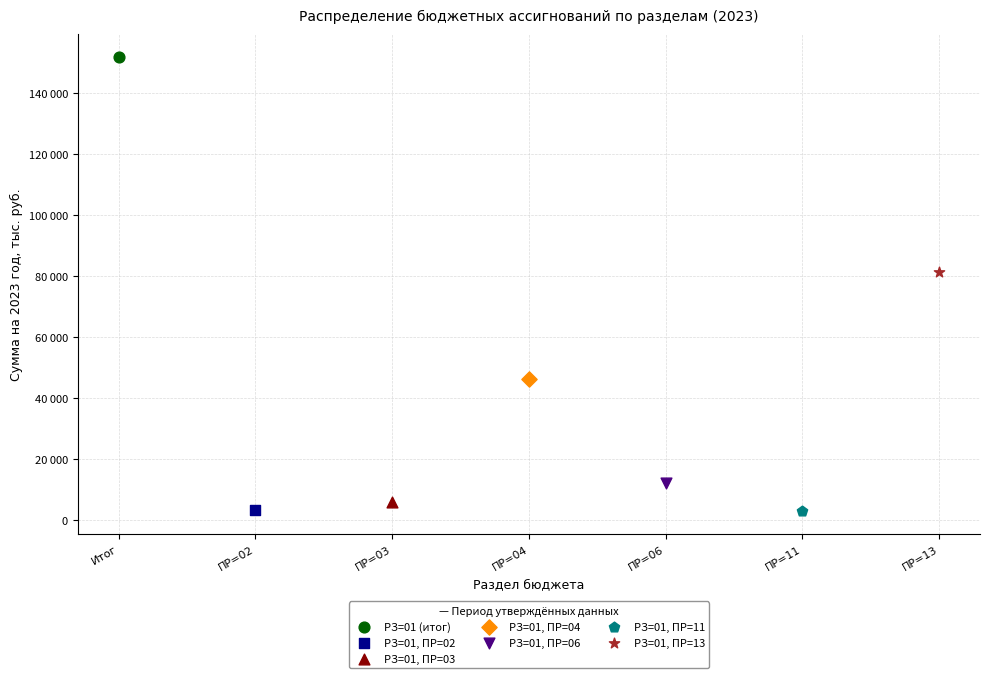

What are all the series names shown in the legend?

РЗ=01 (итог), РЗ=01, ПР=02, РЗ=01, ПР=03, РЗ=01, ПР=04, РЗ=01, ПР=06, РЗ=01, ПР=11, РЗ=01, ПР=13